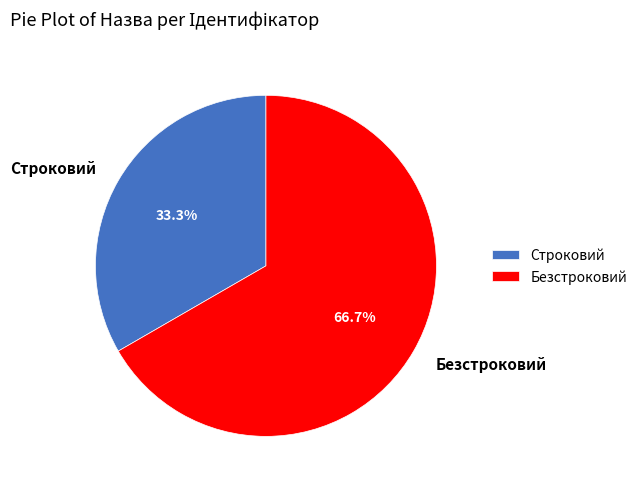

Which category has the smallest portion of the pie?

Строковий